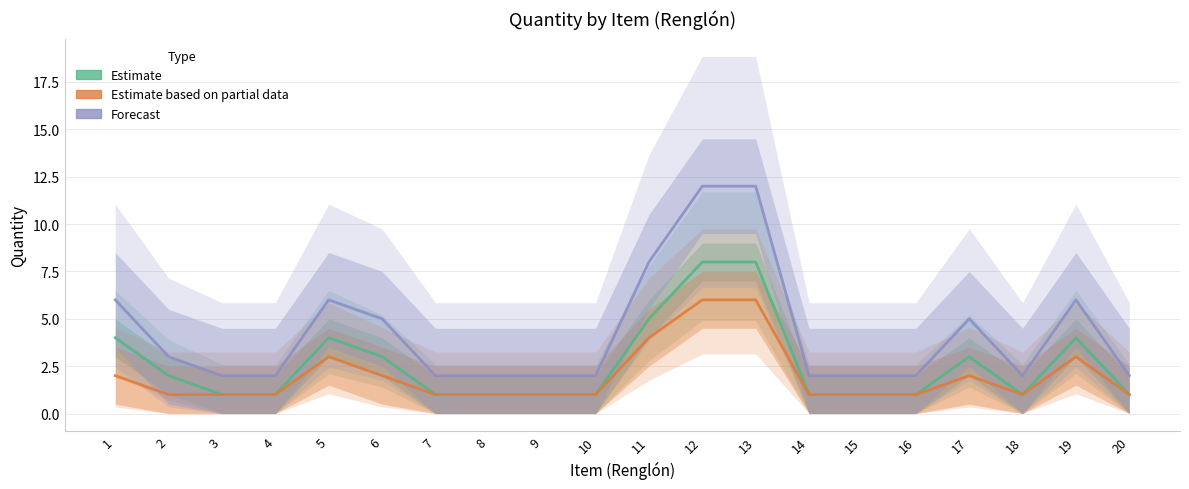

In Estimate, how many points are lower than both neighbors (excluding endpoints)?

1